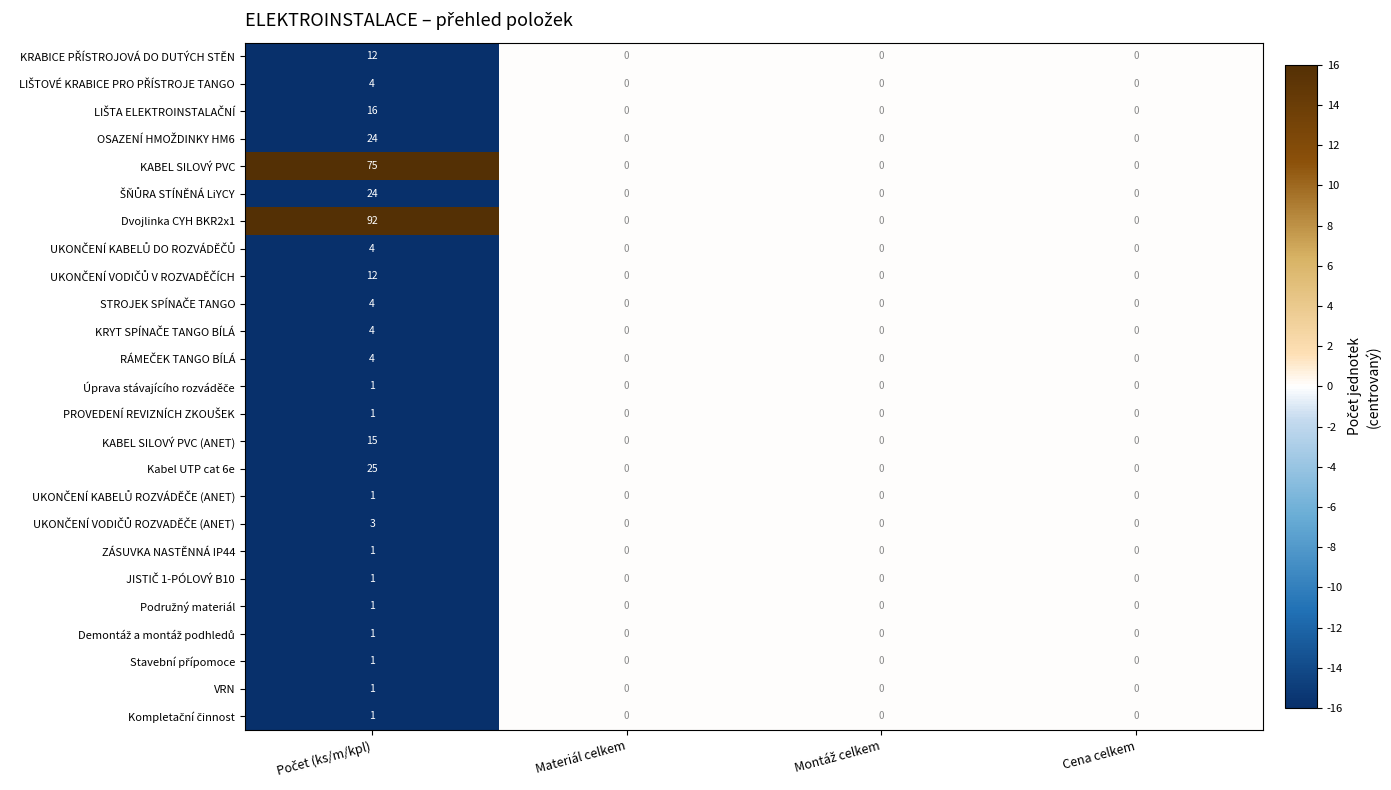

Count the KABEL SILOVÝ PVC (ANET) values in the range 0 to 15.

4